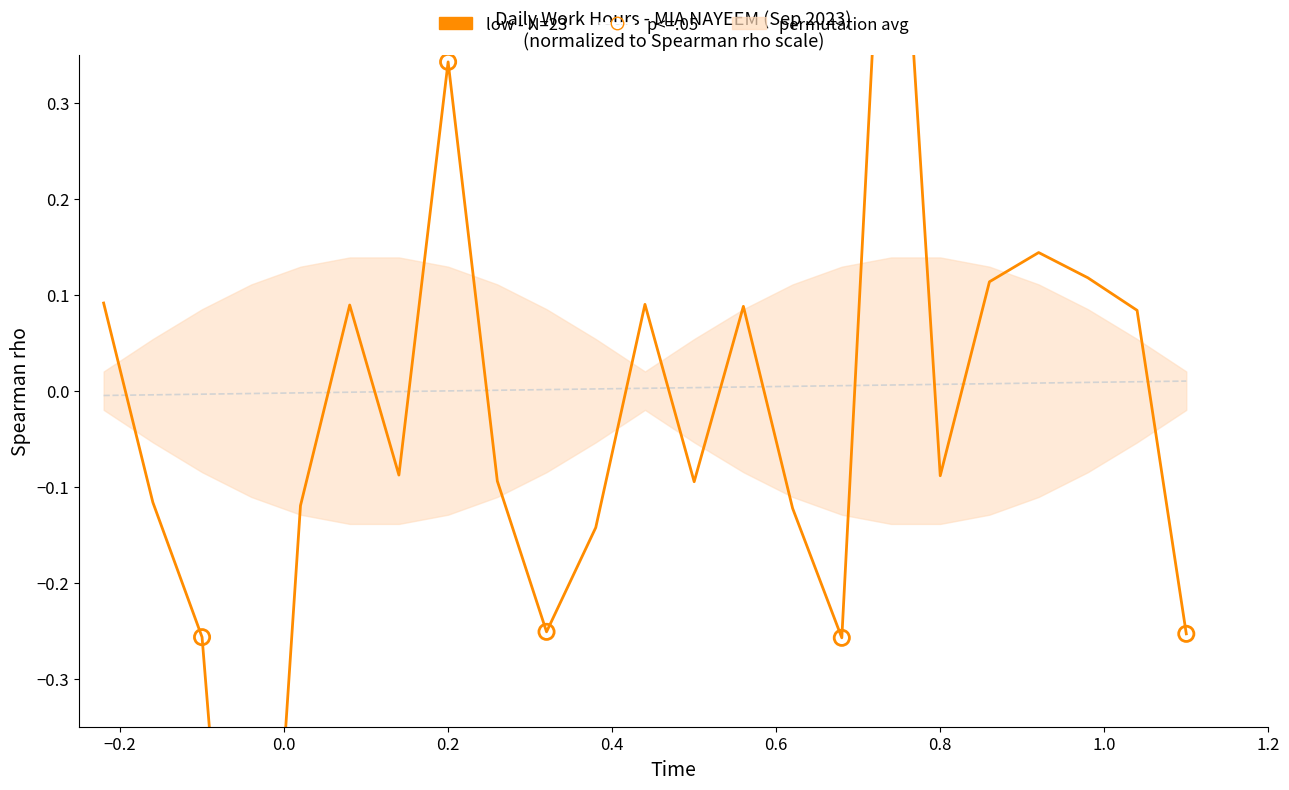

Between 11 and 7, which is larger?

7